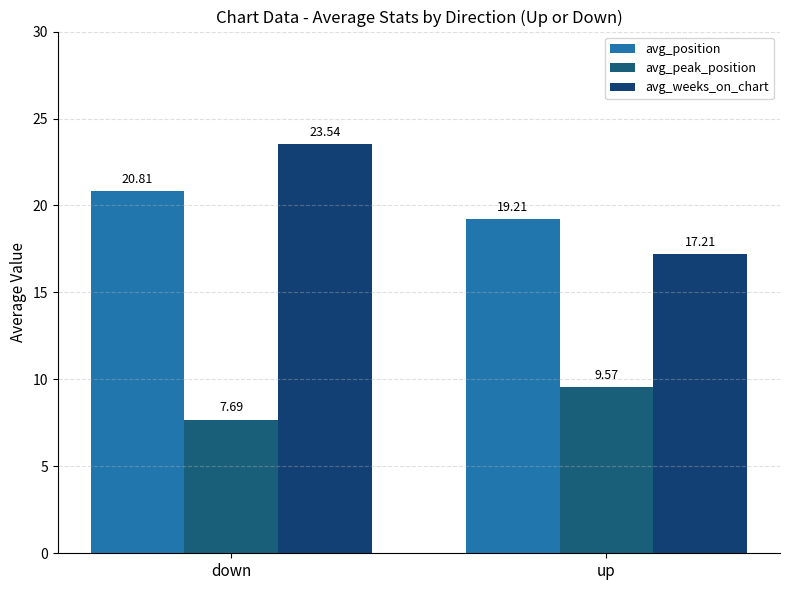

List the labels in order of avg_position value, largest first.

down, up